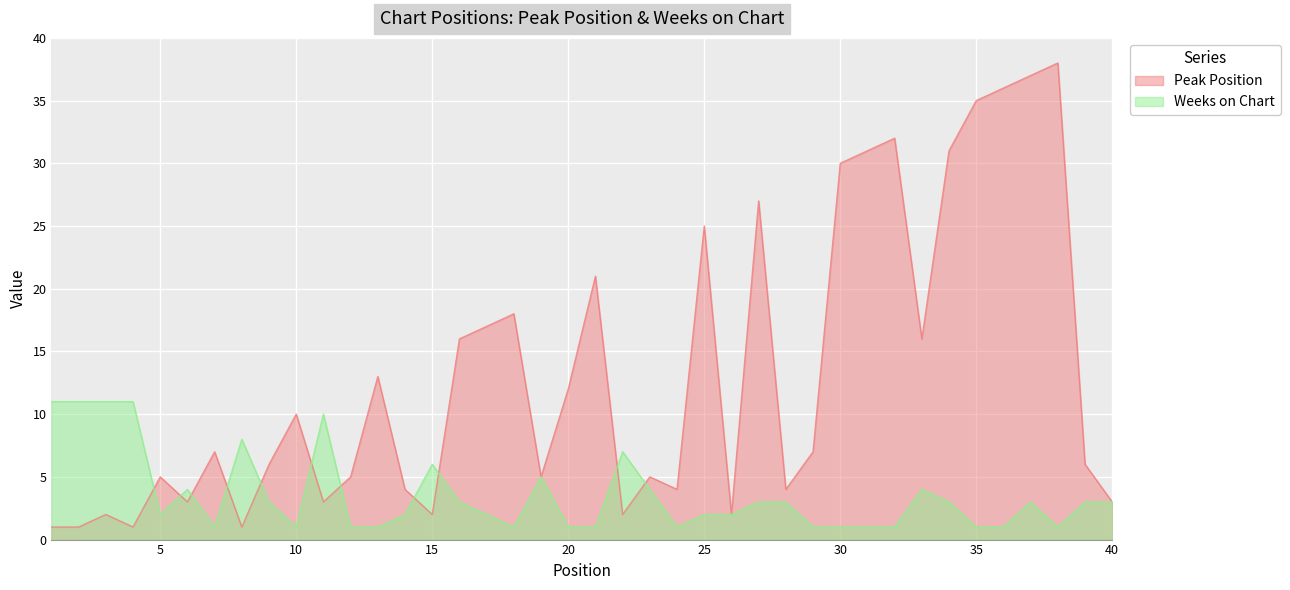

Between 8 and 19, which is larger?

19